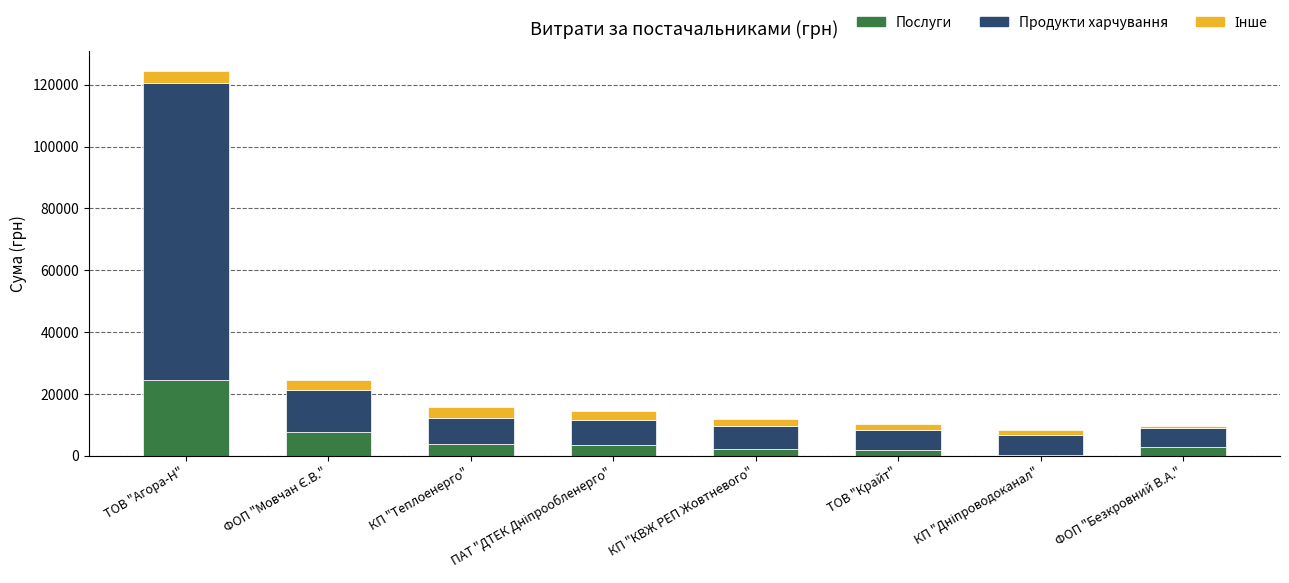

What is the total value across all series at КП "Теплоенерго"?

15706.1